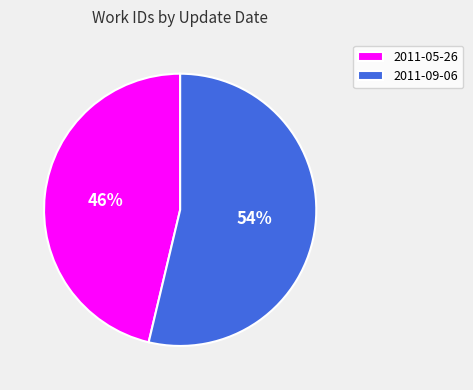

To the nearest percent, what portion does 2011-09-06 represent?

54%